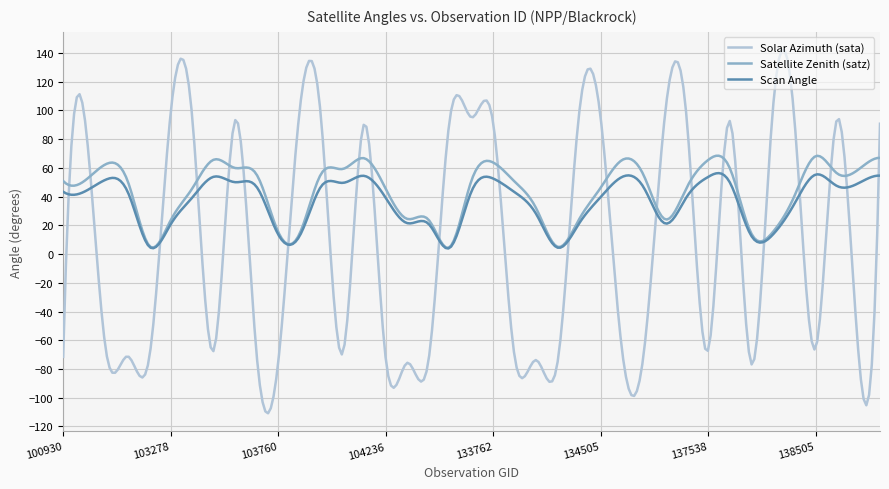

What are all the series names shown in the legend?

Solar Azimuth (sata), Satellite Zenith (satz), Scan Angle